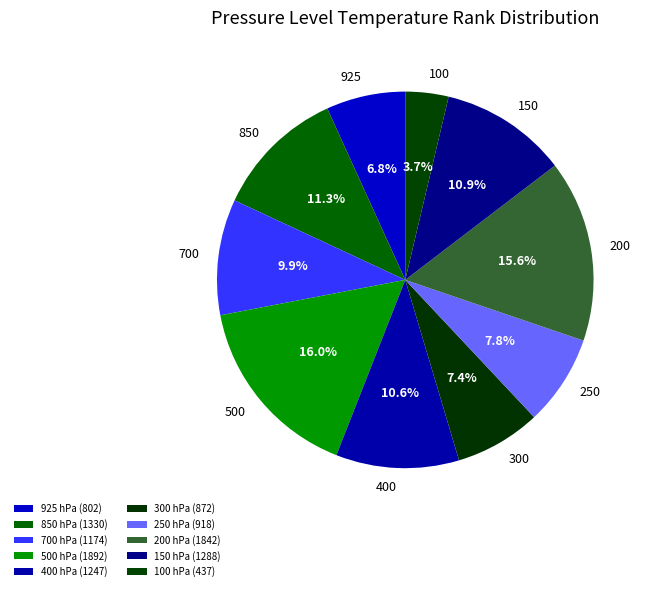

How many slices are in this pie chart?

10